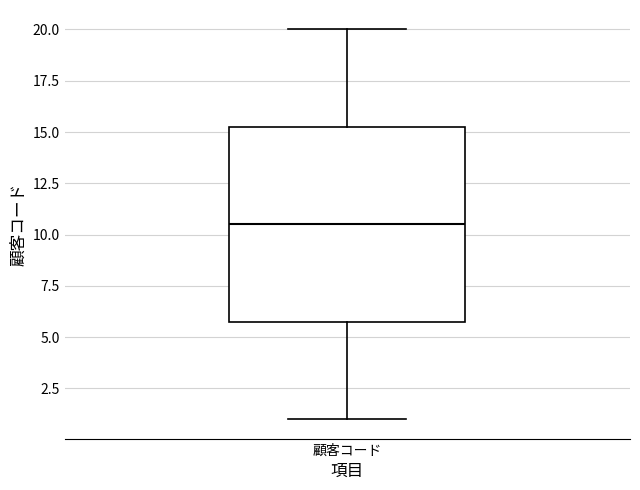

Transcribe this box plot: give where the median line is, the range the box spans, and where the two whiskers end, as read against the y-axis. The values are not printed on the chart, so give them approximately, as read against the axis.

median 10.5, box 6.0 to 15.5, whiskers 1.0 to 20.0